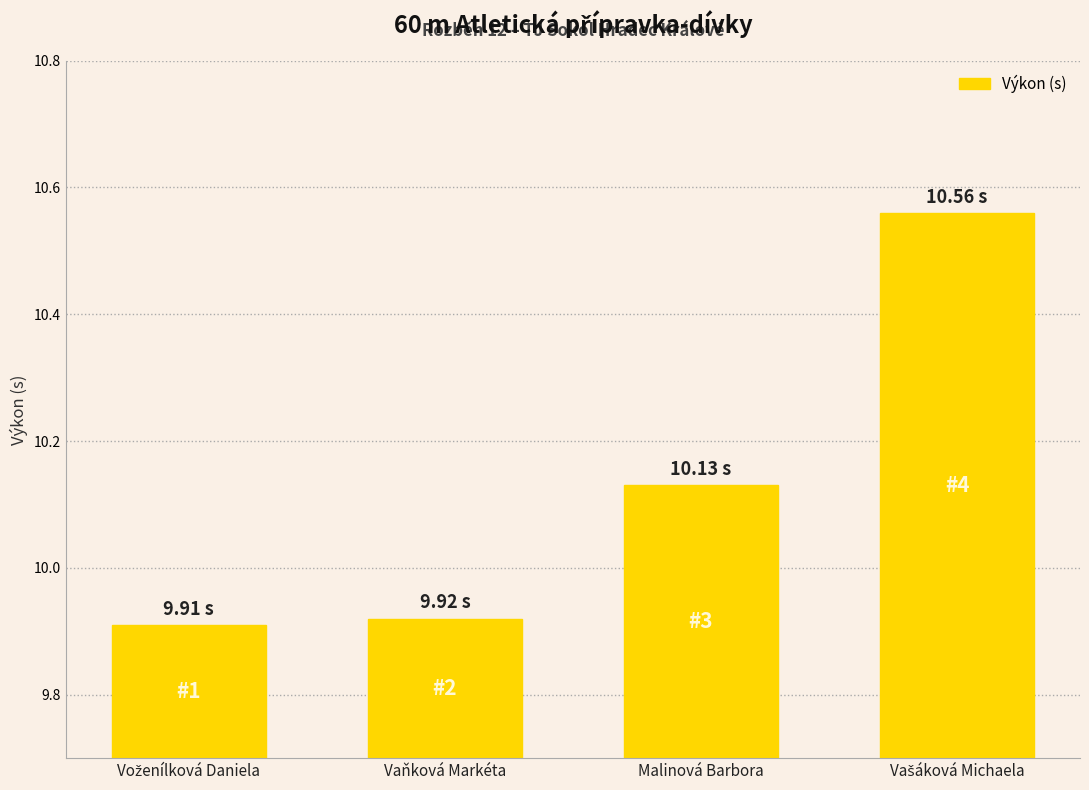

What is the label of the 2nd bar from the left?

Vaňková Markéta